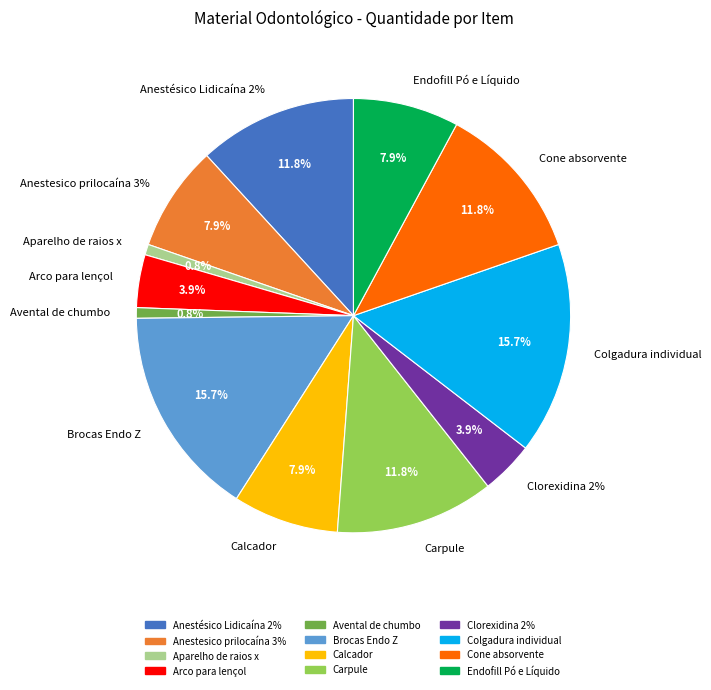

Does Carpule represent more than half of the total?

No